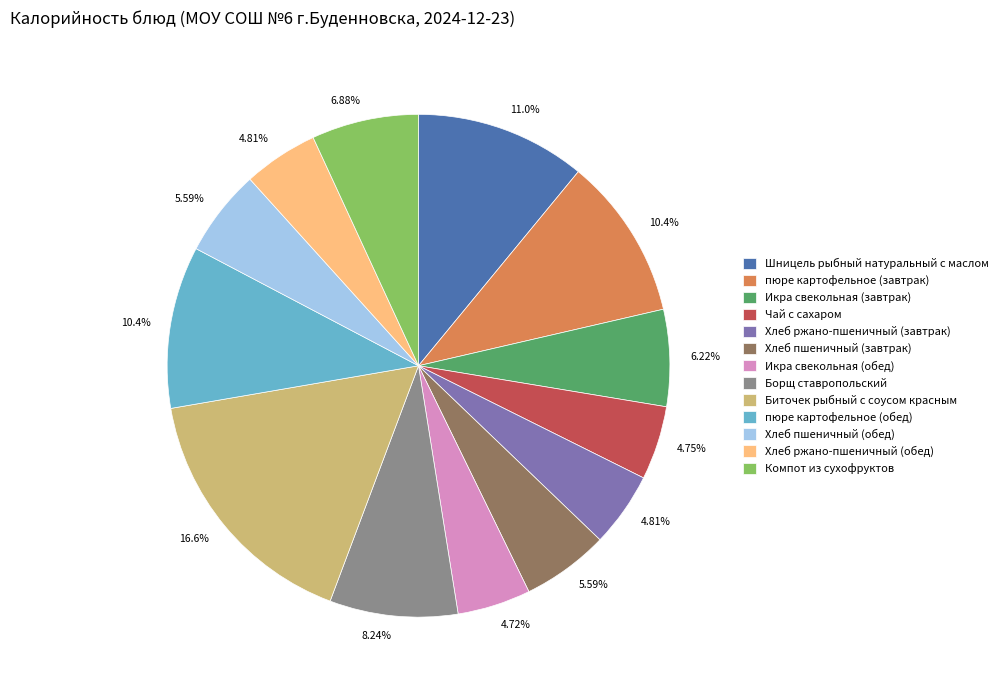

What percentage is NOT represented by Хлеб пшеничный (завтрак)?

94.4%